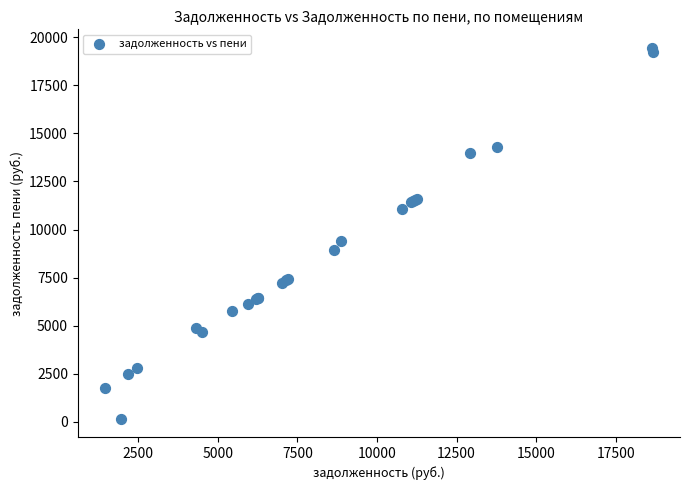

What Y value in the scatter plot is closest to 9808?

9392.4